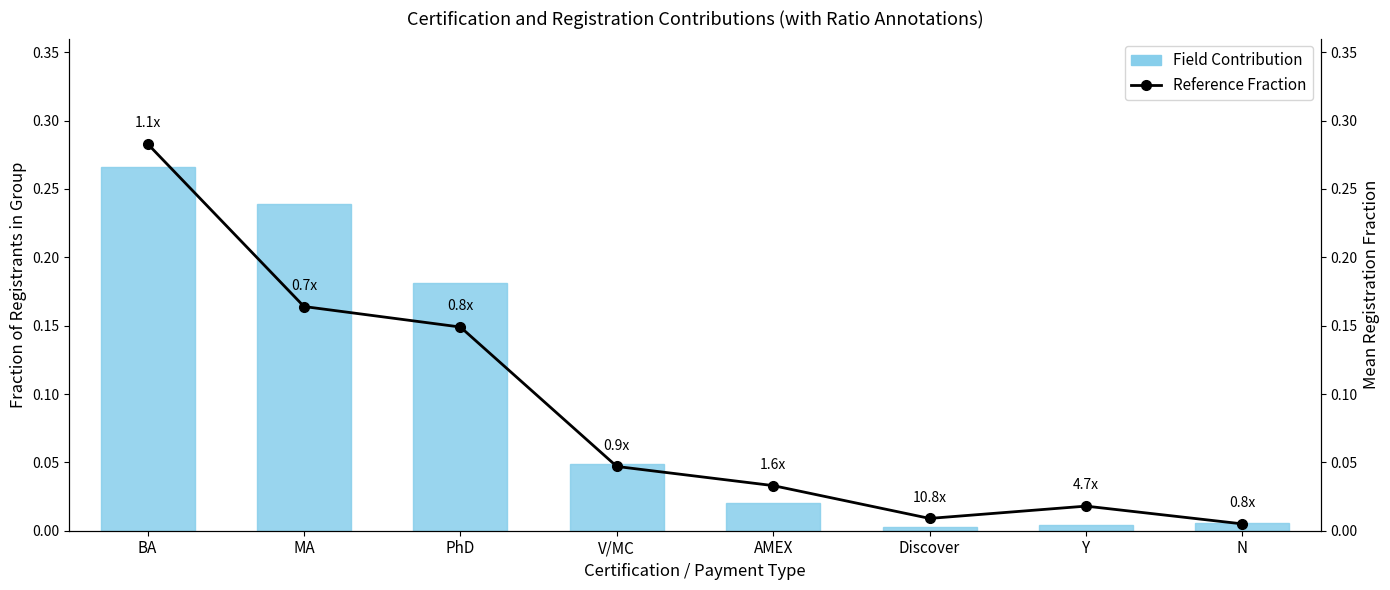

True or false: Field Contribution has a value of 0.3 at BA.

True